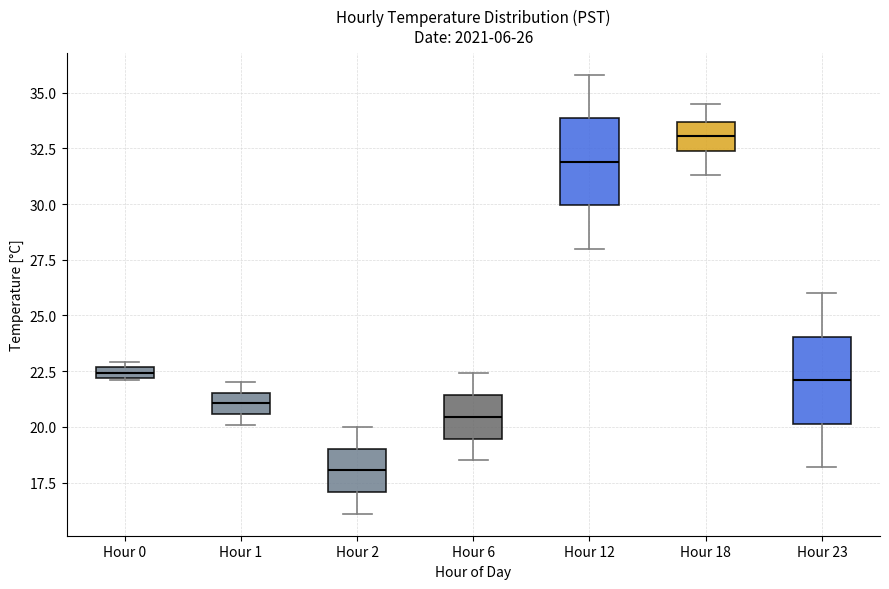

Which box's median line is the lowest?

Hour 2